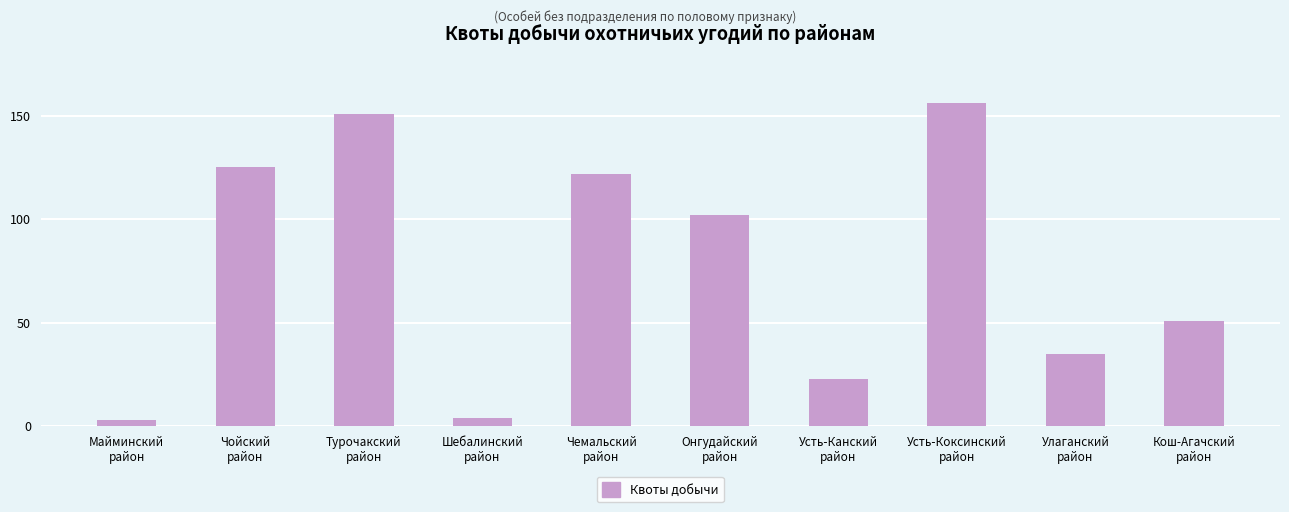

What is the change in value from Шебалинский
район to Онгудайский
район?

+98